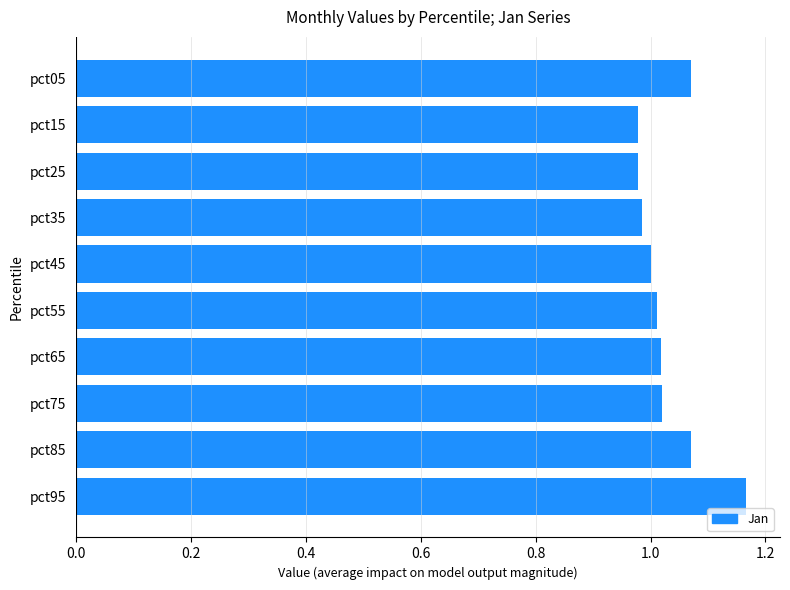

Which label corresponds to the largest value in the chart?

pct95